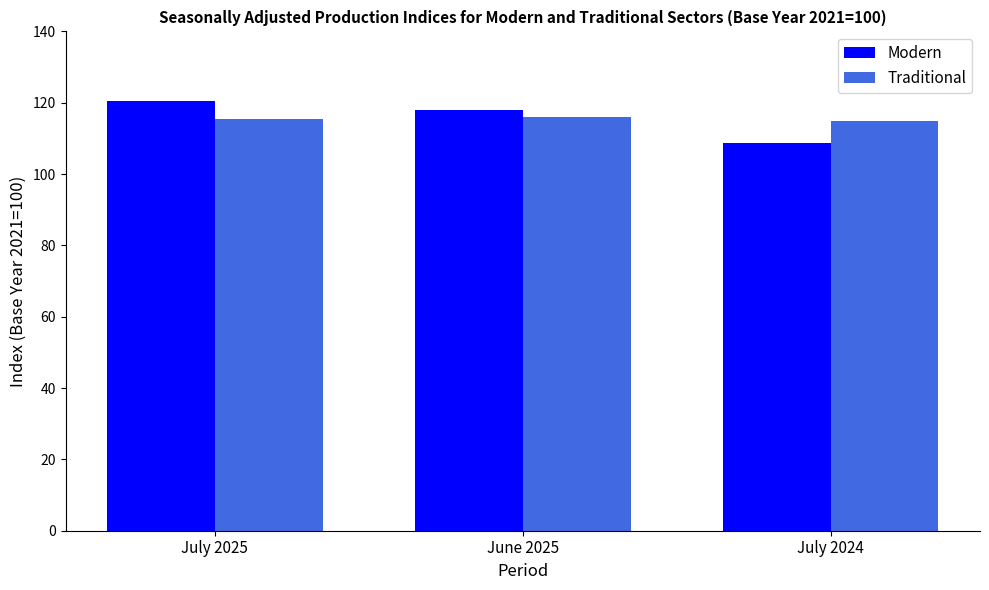

True or false: Traditional has a value of 173.6 at July 2024.

False